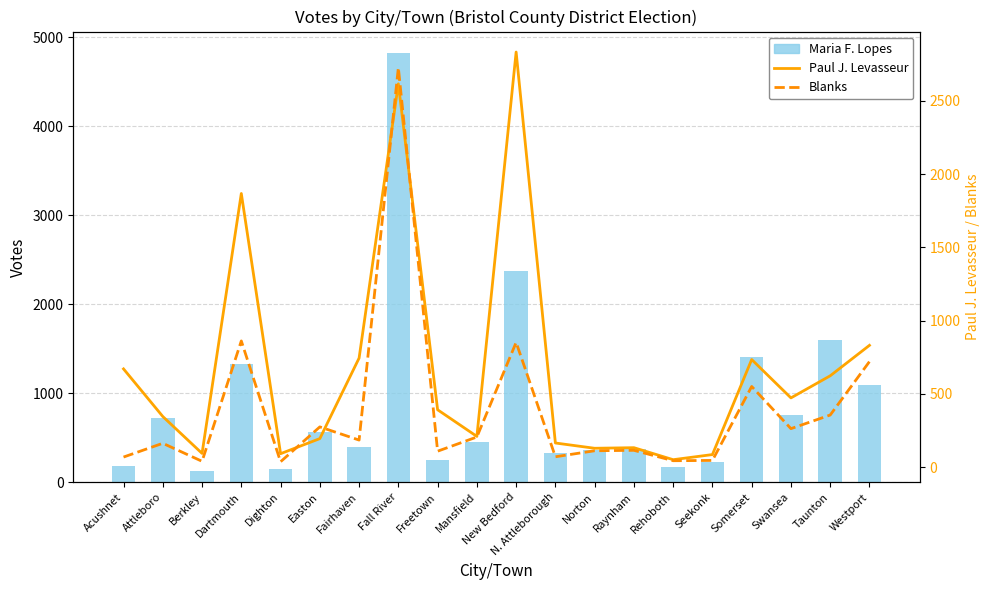

Which category has the lowest value in the Maria F. Lopes series?

Berkley